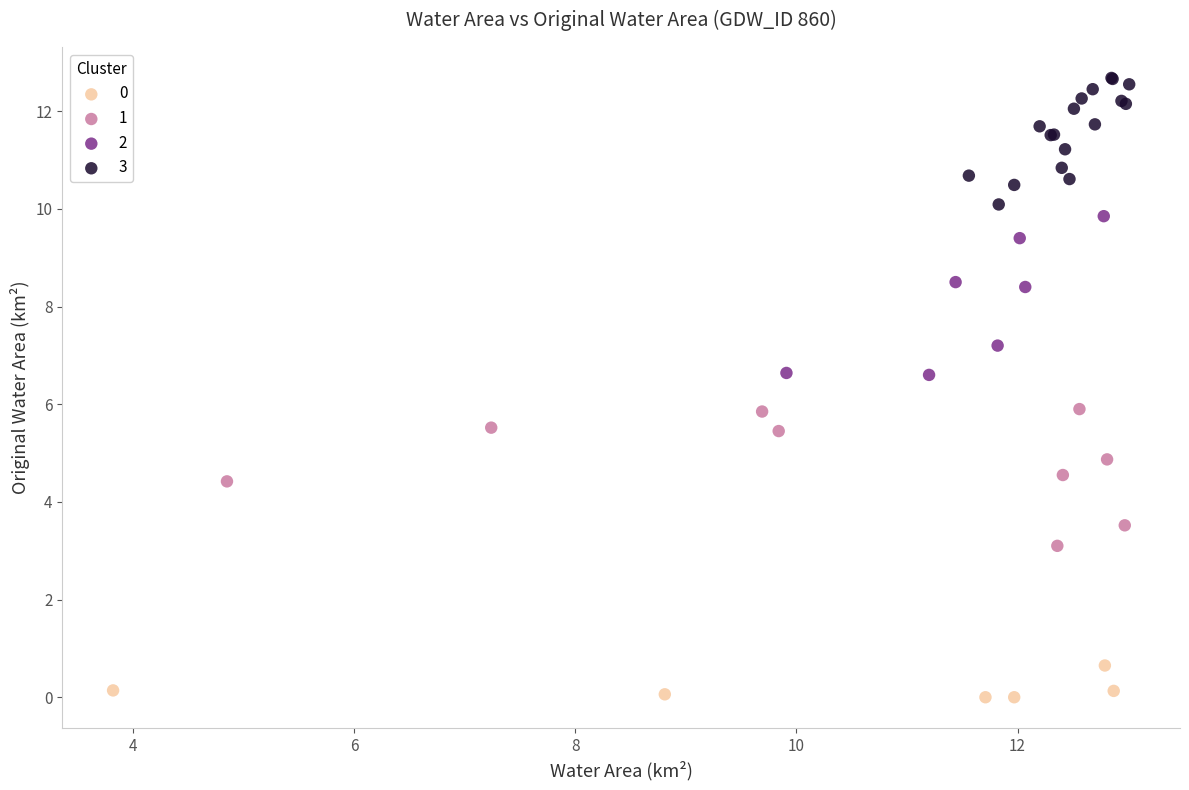

Which series contains the highest Y value?

3